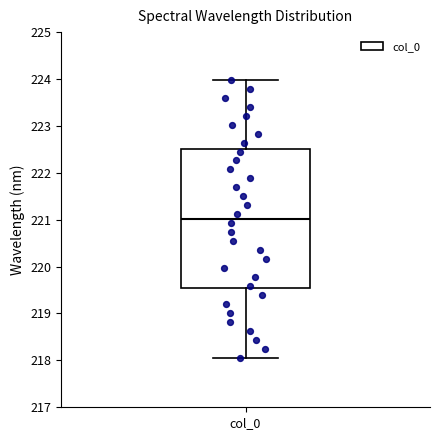

Transcribe this box plot: give where the median line is, the range the box spans, and where the two whiskers end, as read against the y-axis. The values are not printed on the chart, so give them approximately, as read against the axis.

median 221.0, box 219.5 to 222.5, whiskers 218.1 to 224.0